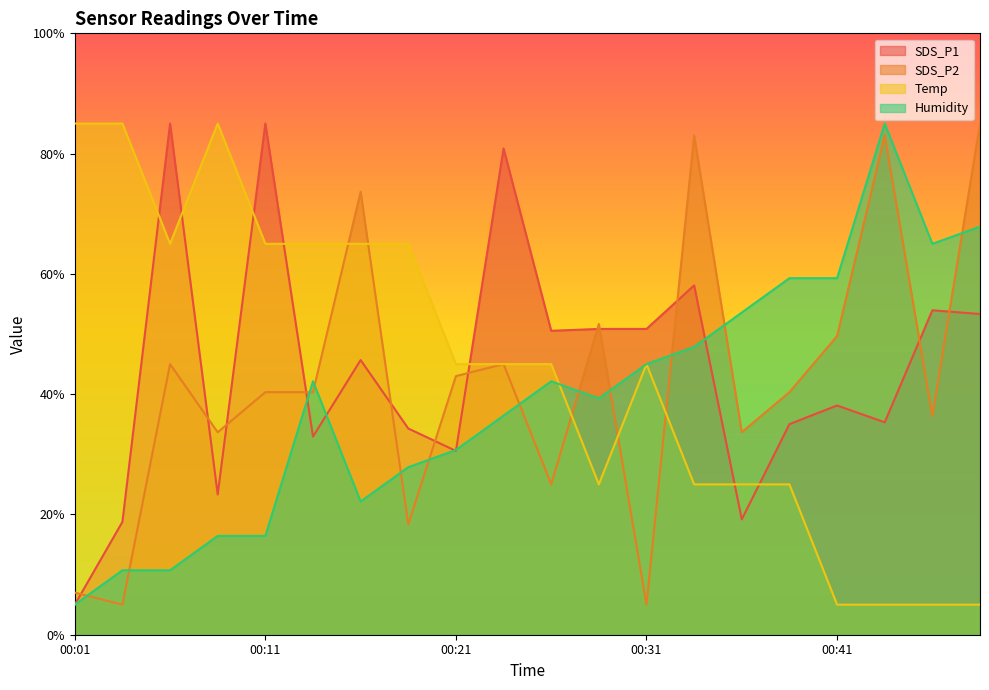

At 00:04, list the series in order from largest to smallest.

Temp, SDS_P1, Humidity, SDS_P2